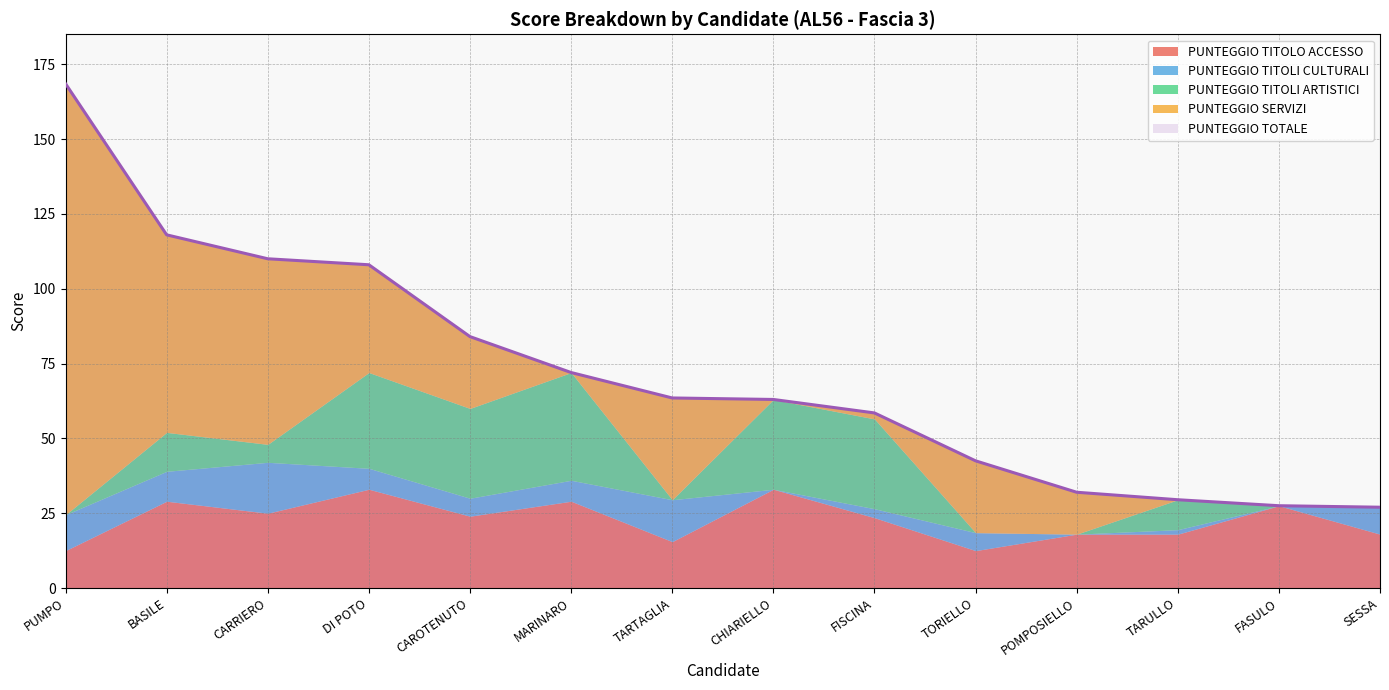

What is the label of the 1st point from the left?

PUMPO